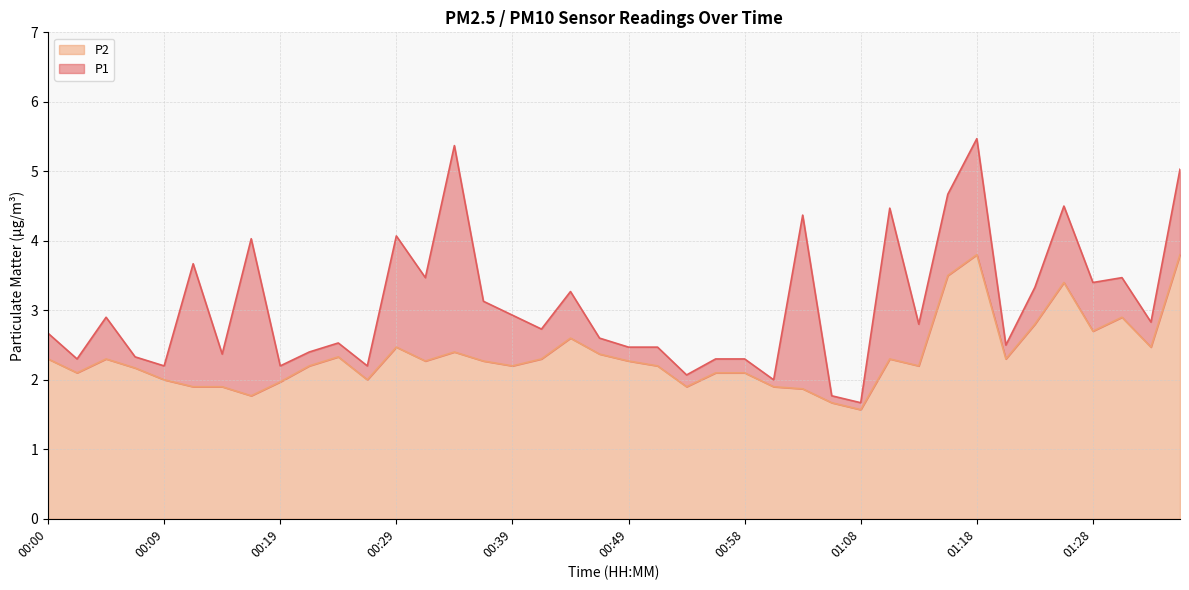

Which has a higher value, 00:07 or 00:24?

00:24